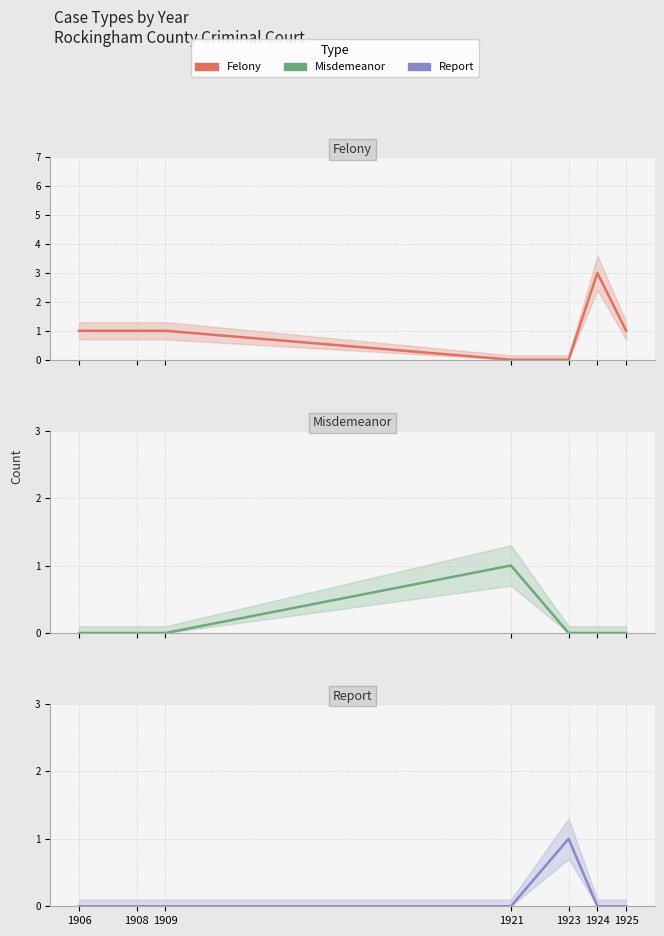

At 1921, list the series in order from largest to smallest.

Misdemeanor, Felony, Report